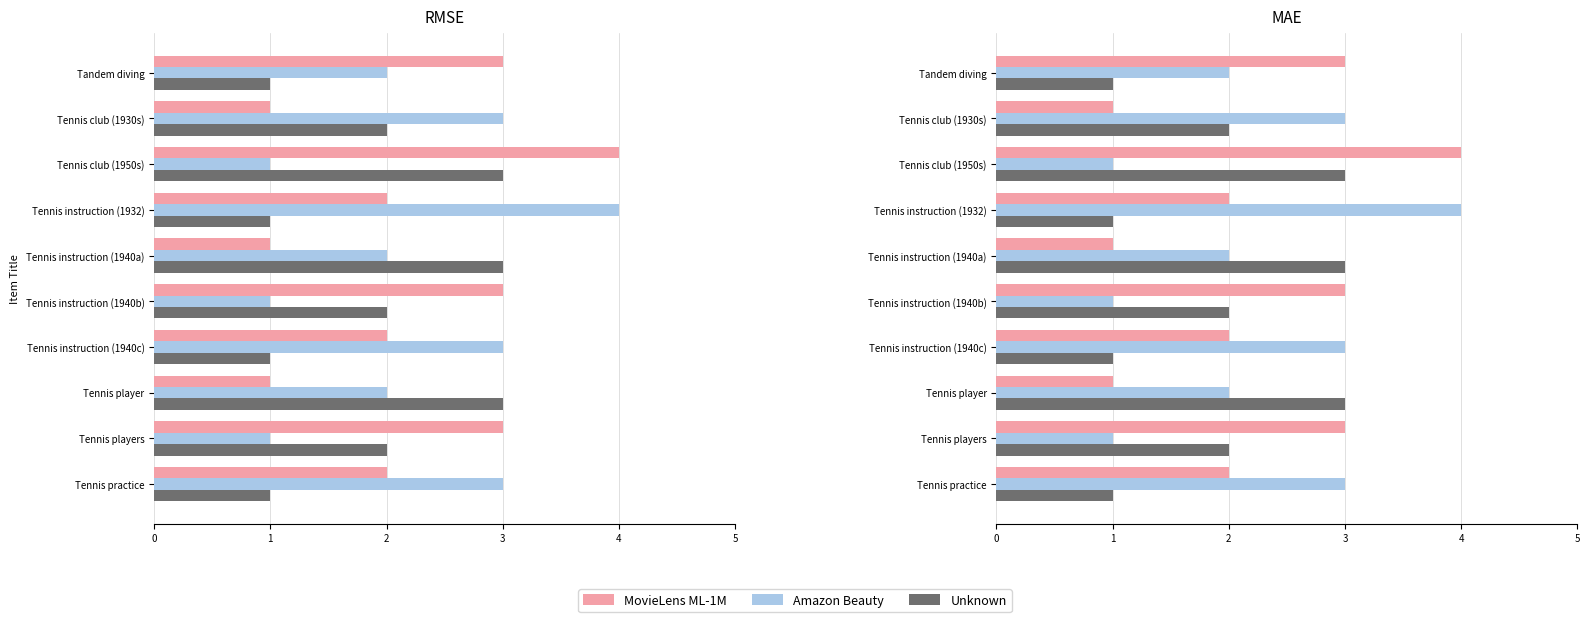

At how many categories does at least one series exceed 3?

2